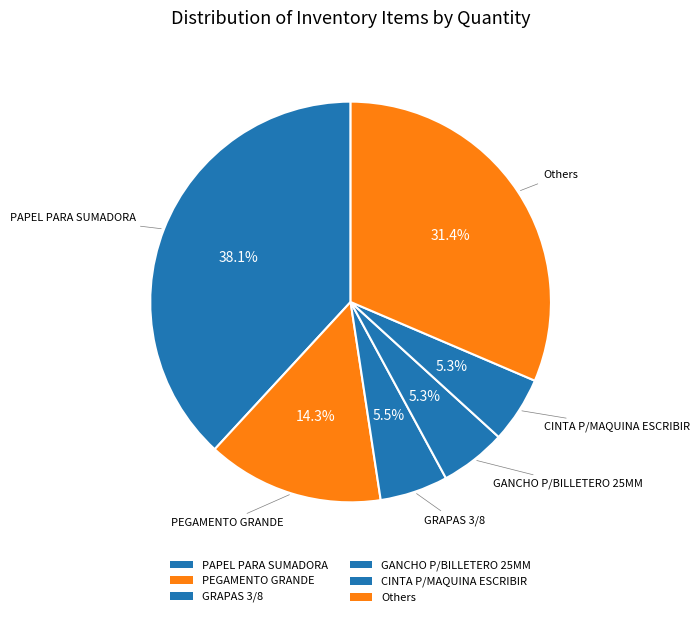

How many slices are in this pie chart?

6